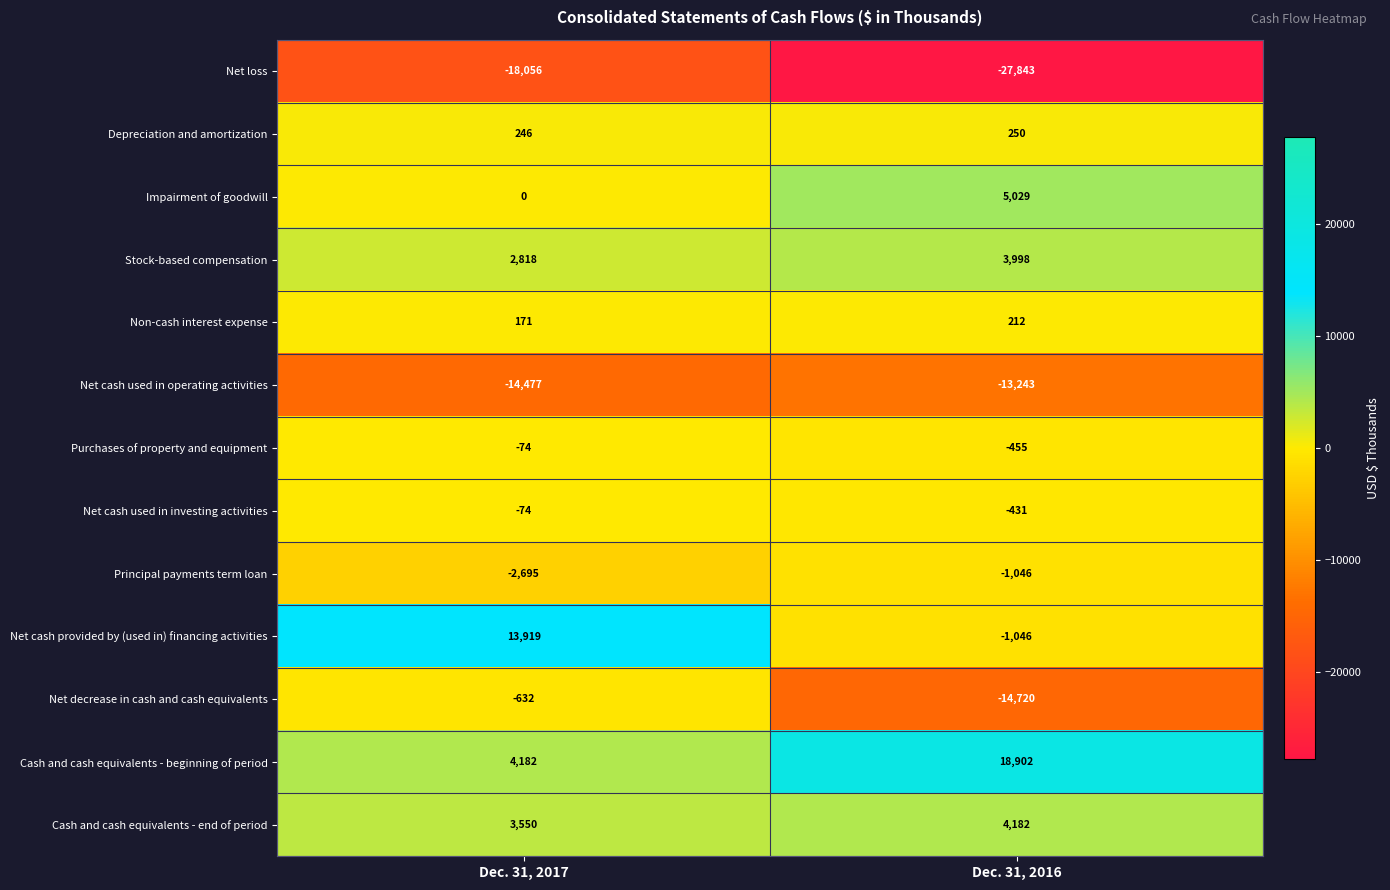

Reading left to right, list all the values displayed in this chart.

Net loss: Dec. 31, 2017=-18056	Dec. 31, 2016=-27843
Depreciation and amortization: Dec. 31, 2017=246	Dec. 31, 2016=250
Impairment of goodwill: Dec. 31, 2017=0	Dec. 31, 2016=5029
Stock-based compensation: Dec. 31, 2017=2818	Dec. 31, 2016=3998
Non-cash interest expense: Dec. 31, 2017=171	Dec. 31, 2016=212
Net cash used in operating activities: Dec. 31, 2017=-14477	Dec. 31, 2016=-13243
Purchases of property and equipment: Dec. 31, 2017=-74	Dec. 31, 2016=-455
Net cash used in investing activities: Dec. 31, 2017=-74	Dec. 31, 2016=-431
Principal payments term loan: Dec. 31, 2017=-2695	Dec. 31, 2016=-1046
Net cash provided by (used in) financing activities: Dec. 31, 2017=13919	Dec. 31, 2016=-1046
Net decrease in cash and cash equivalents: Dec. 31, 2017=-632	Dec. 31, 2016=-14720
Cash and cash equivalents - beginning of period: Dec. 31, 2017=4182	Dec. 31, 2016=18902
Cash and cash equivalents - end of period: Dec. 31, 2017=3550	Dec. 31, 2016=4182